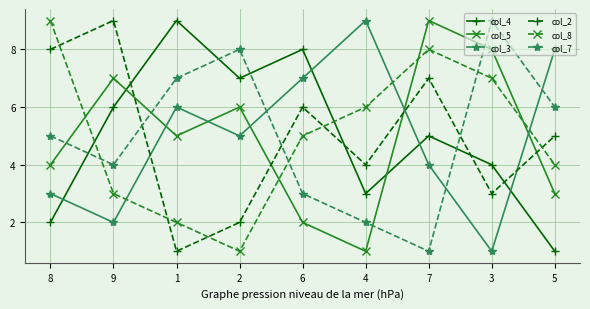

Is it true that col_2 equals 7 at 7?

True